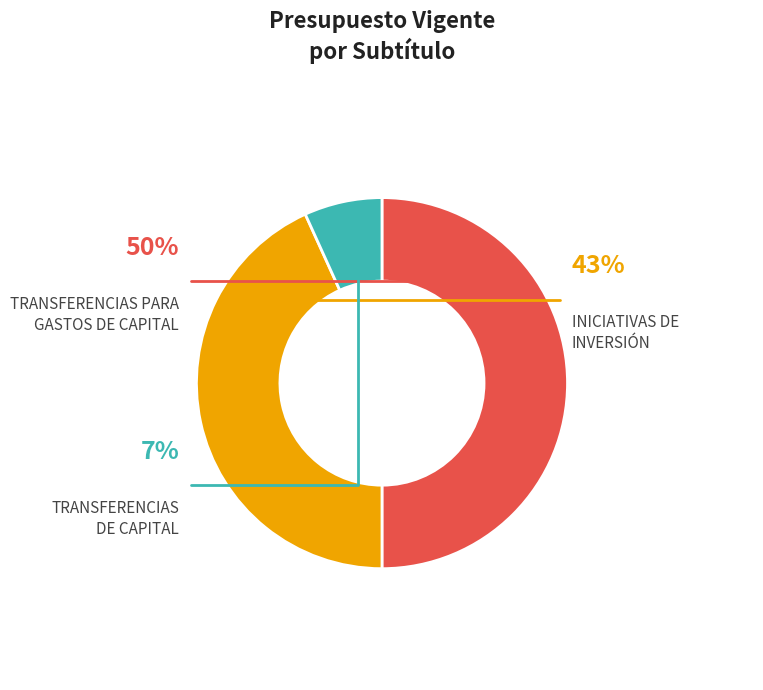

To the nearest percent, what portion does INICIATIVAS DE INVERSIÓN represent?

43%